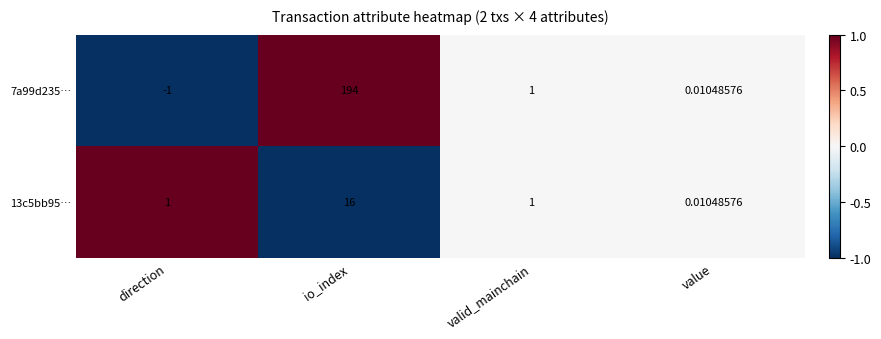

At which category is the sum across all series the highest?

io_index